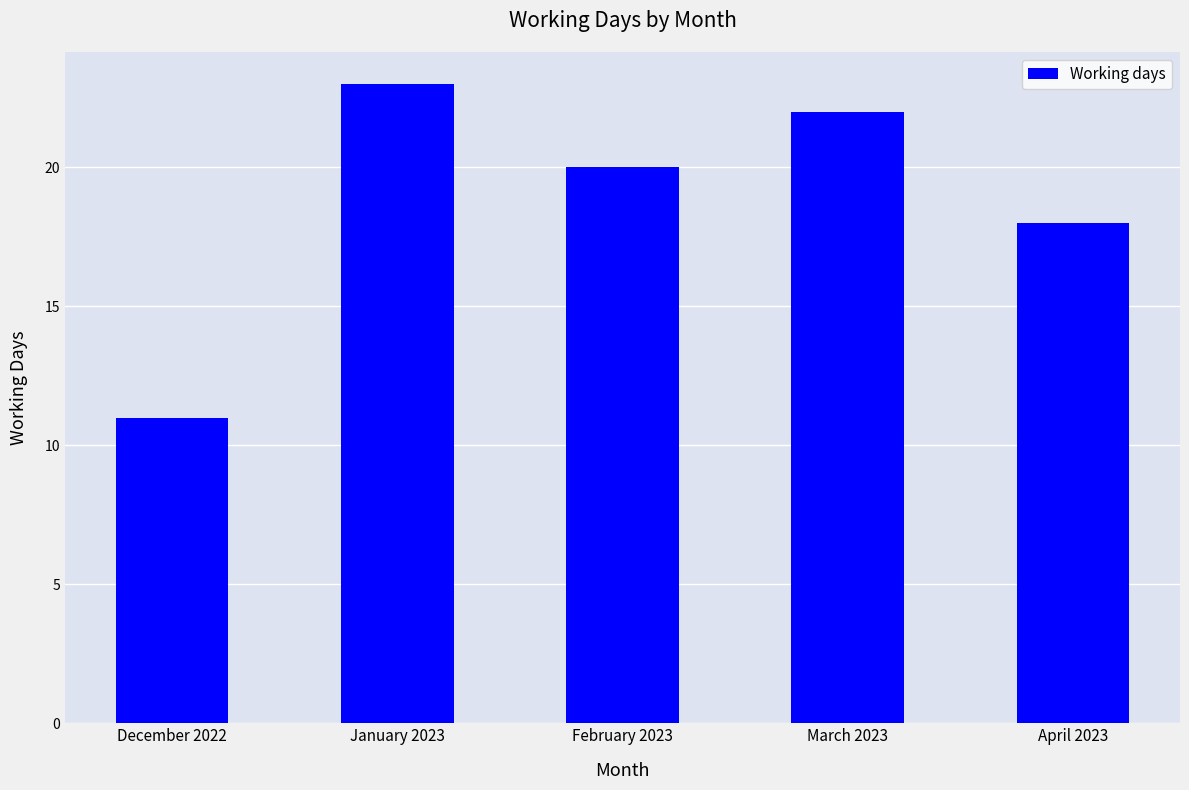

List the labels in order of value, smallest first.

December 2022, April 2023, February 2023, March 2023, January 2023